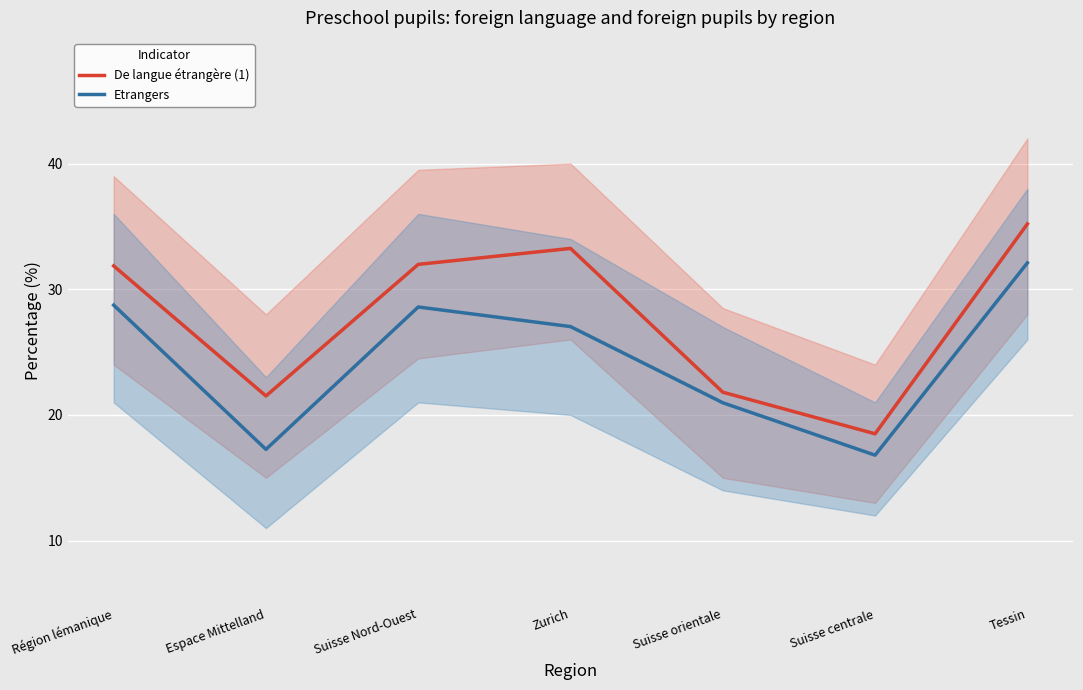

Is the value of Etrangers at Espace Mittelland greater than the value of De langue étrangère (1) at Zurich?

No